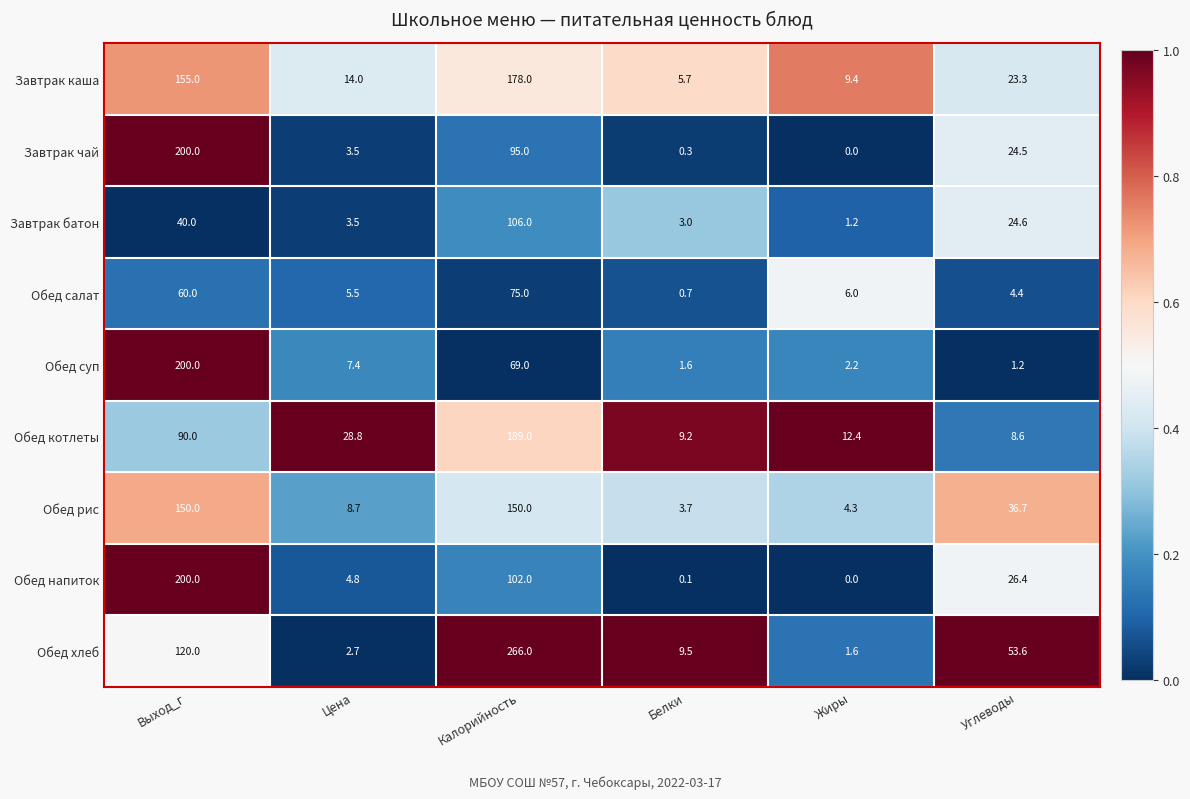

What is the maximum value shown in the chart?

266.0